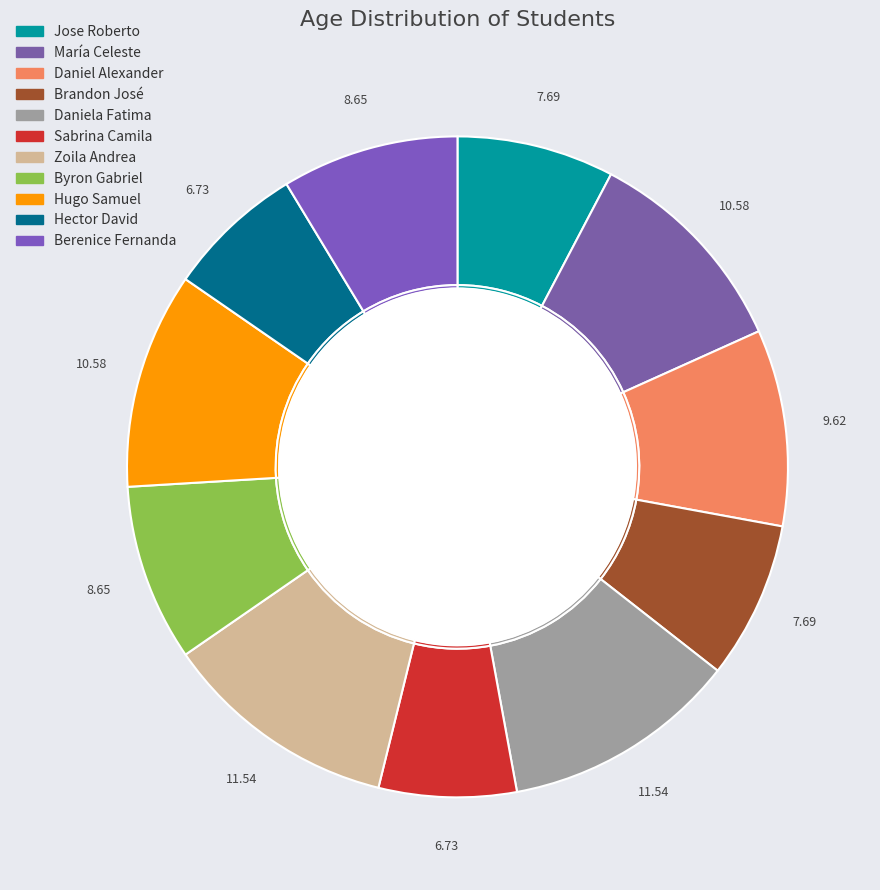

To the nearest percent, what percentage of the pie is Daniela Fatima?

12%